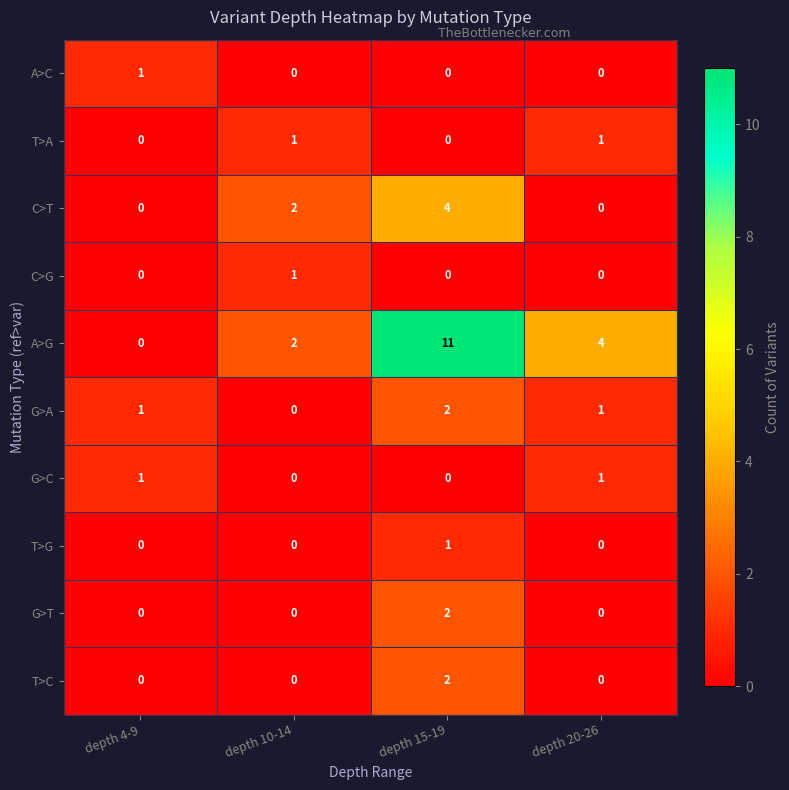

How many T>C values are between 0 and 2?

4